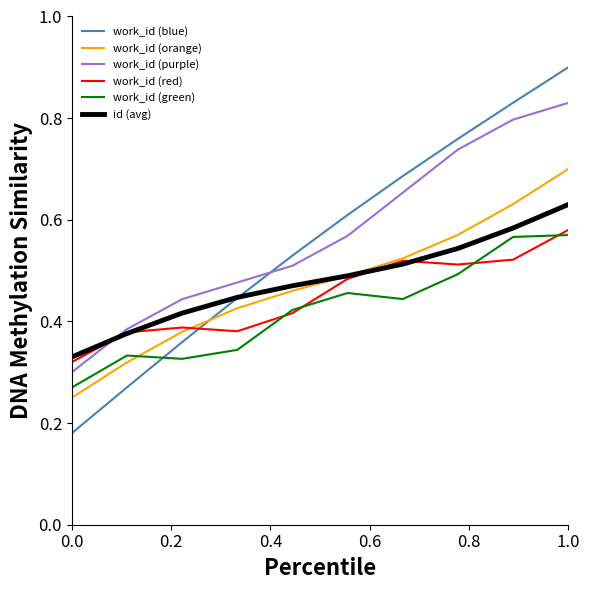

Which series has the largest range (max minus min)?

work_id (blue)